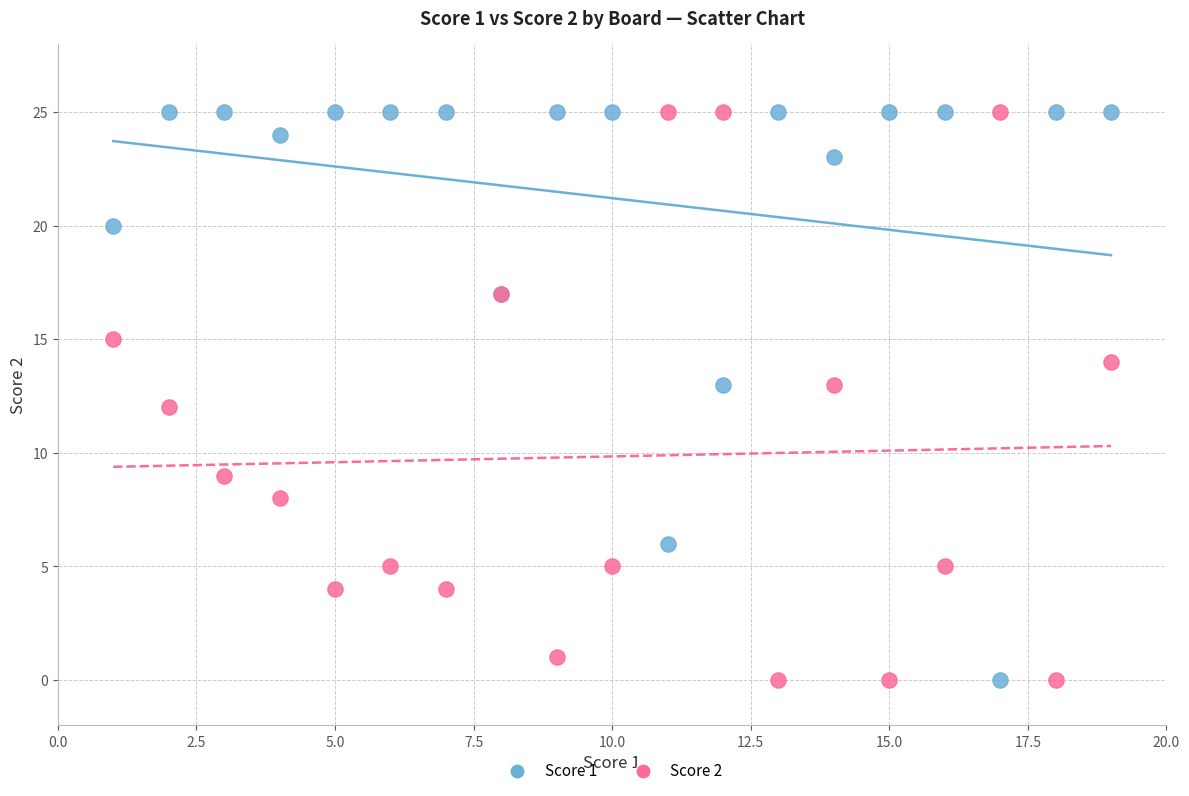

What is the X range (max minus min) for the scatter plot?

18